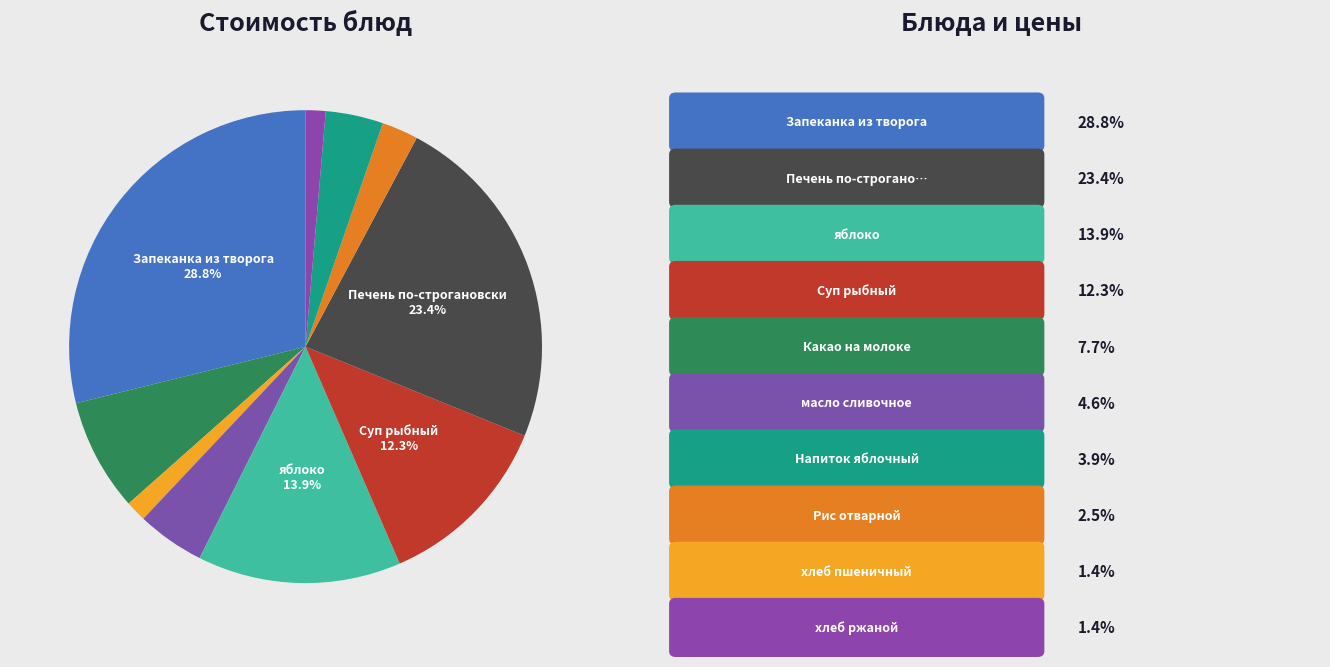

How many slices are in this pie chart?

10